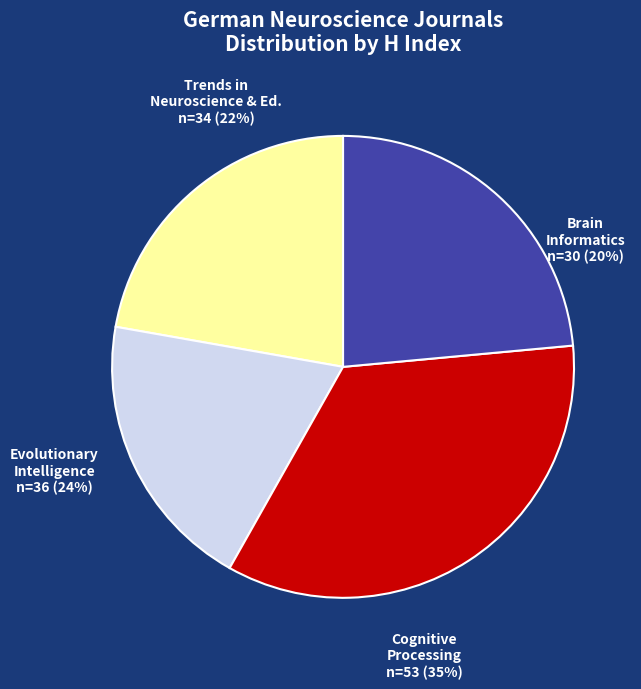

Approximately how many times larger is the value at Cognitive Processing compared to Trends in Neuroscience and Education?

1.6